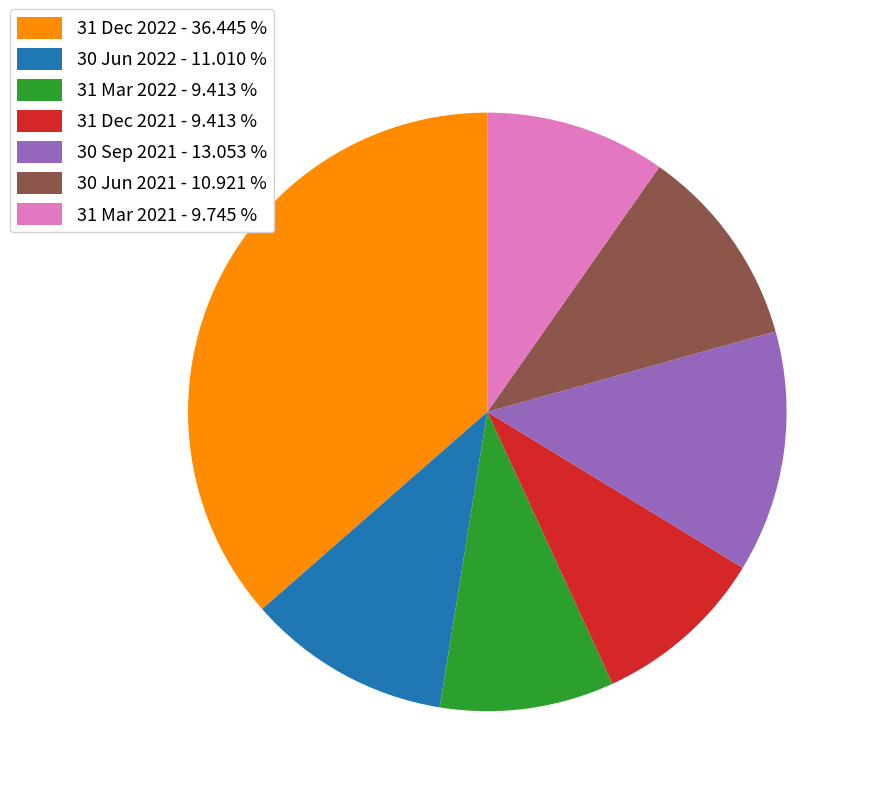

Which has a higher value, 31 Dec 2021 - 9.413 % or 30 Sep 2021 - 13.053 %?

30 Sep 2021 - 13.053 %